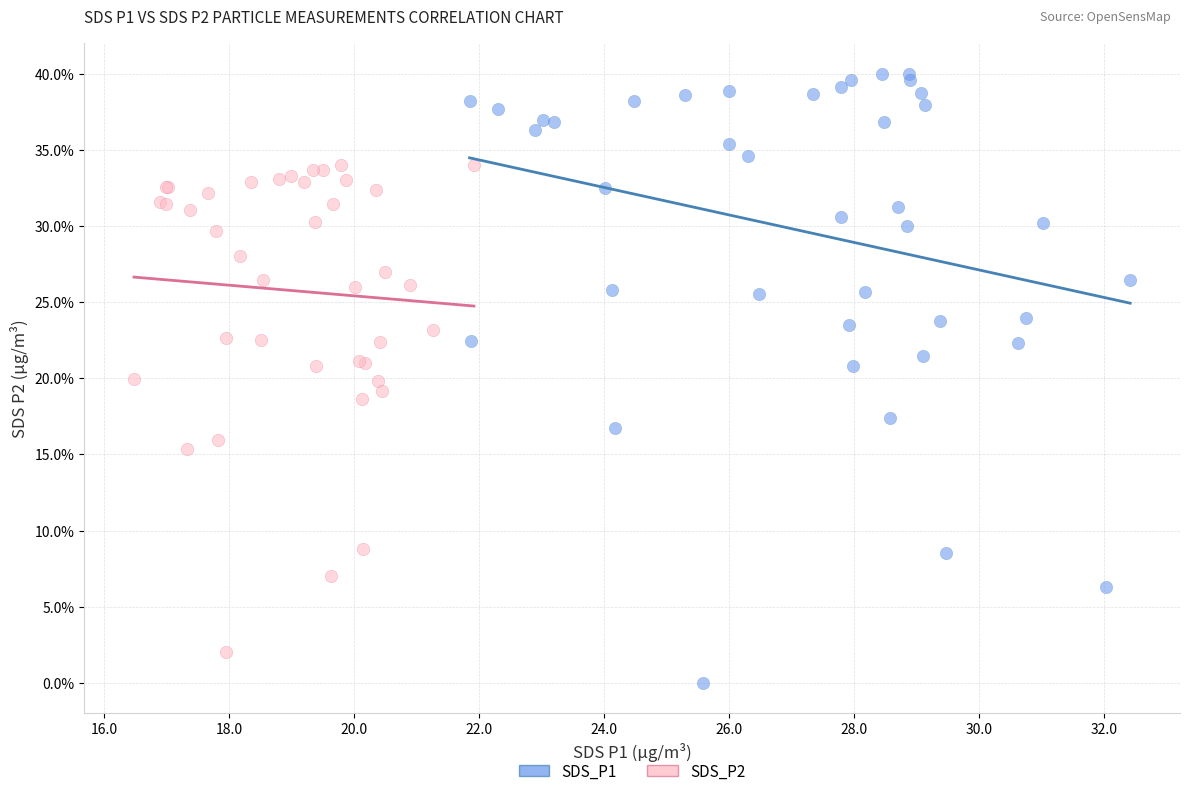

Which series contains the highest Y value?

SDS_P1